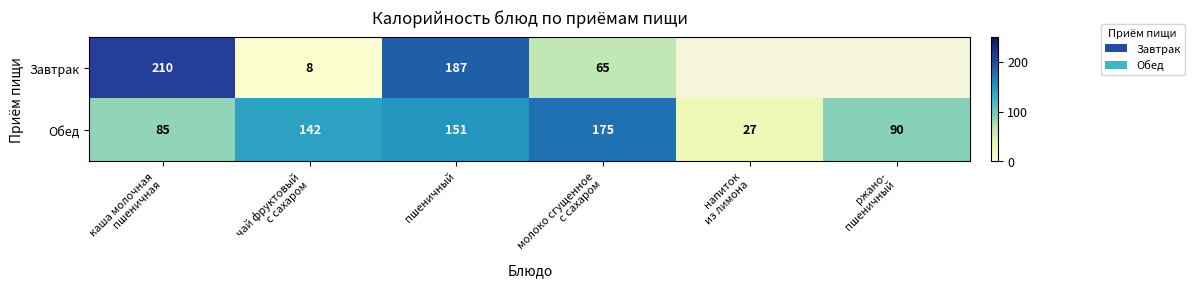

What is the minimum value for Обед?

27